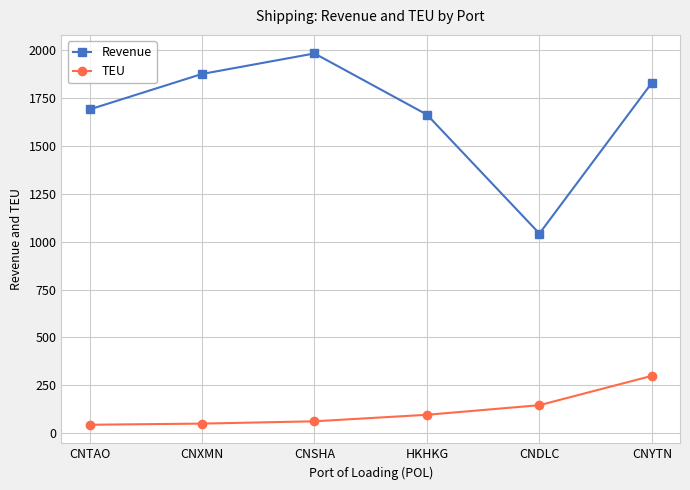

Which series changed the most between CNXMN and CNYTN?

TEU